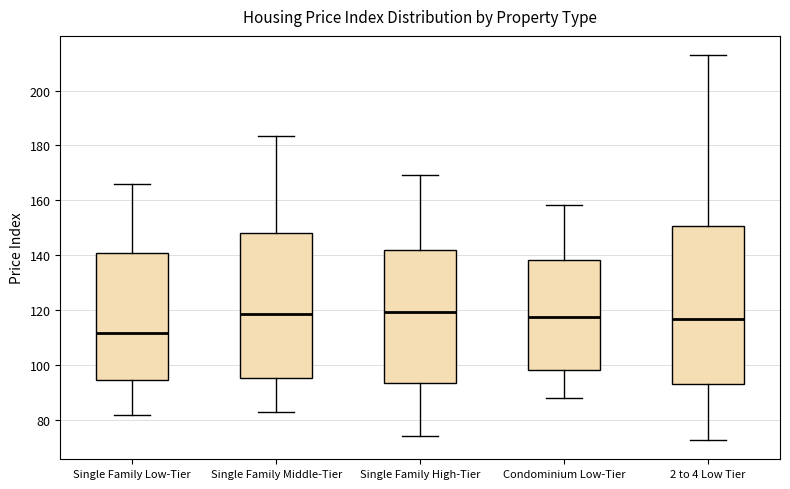

Comparing the boxes themselves (not the whiskers), which one is the tallest?

2 to 4 Low Tier